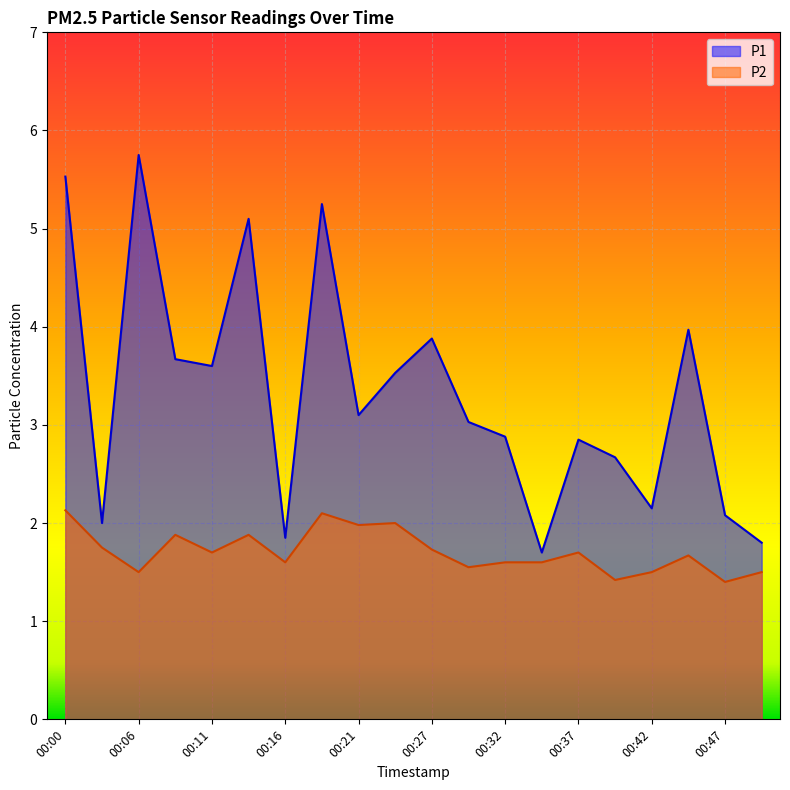

Which category has the highest value in the P2 series?

00:00